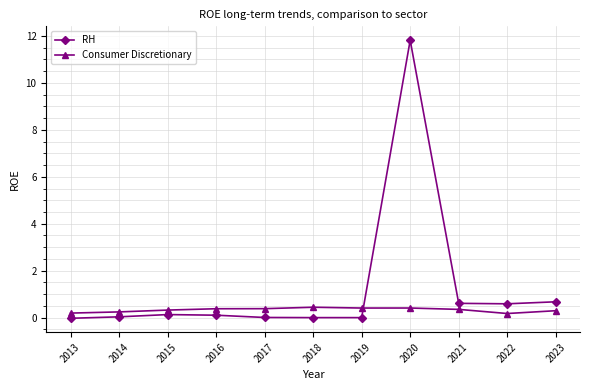

Is it true that RH equals 0.1 at 2016?

True